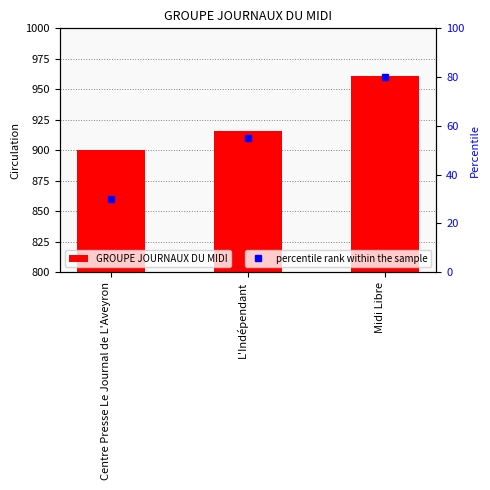

List the labels in order of value, smallest first.

Centre Presse Le Journal de L'Aveyron, L'Indépendant, Midi Libre